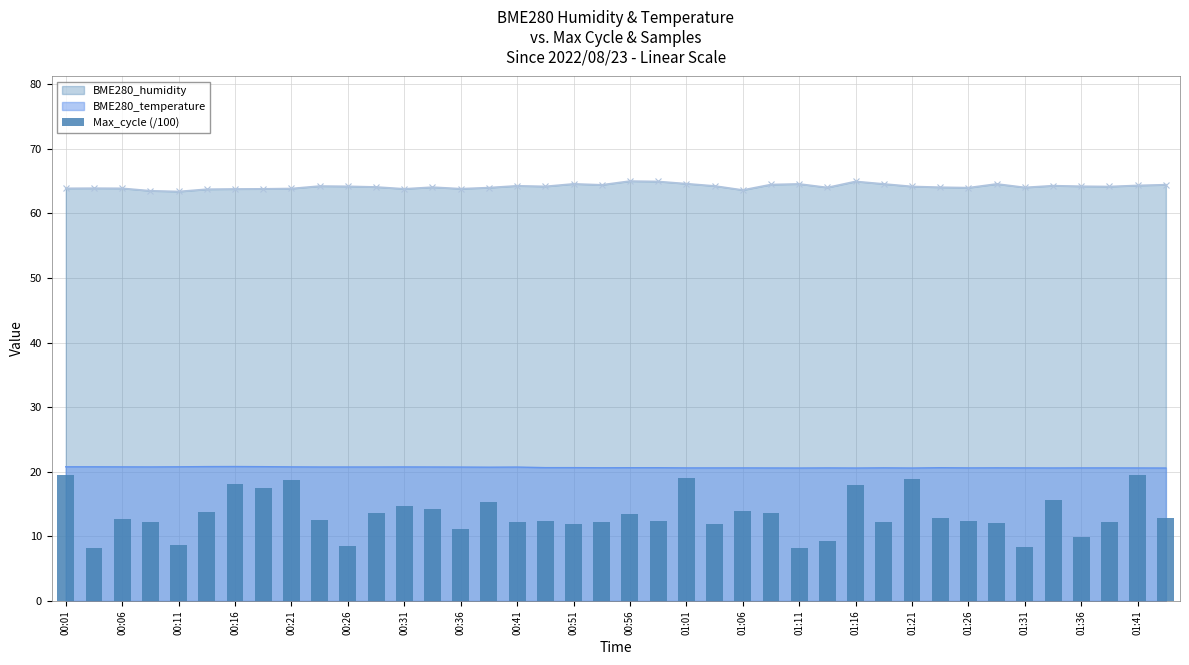

The BME280_temperature series shows 20.6 at 01:41. True or false?

True